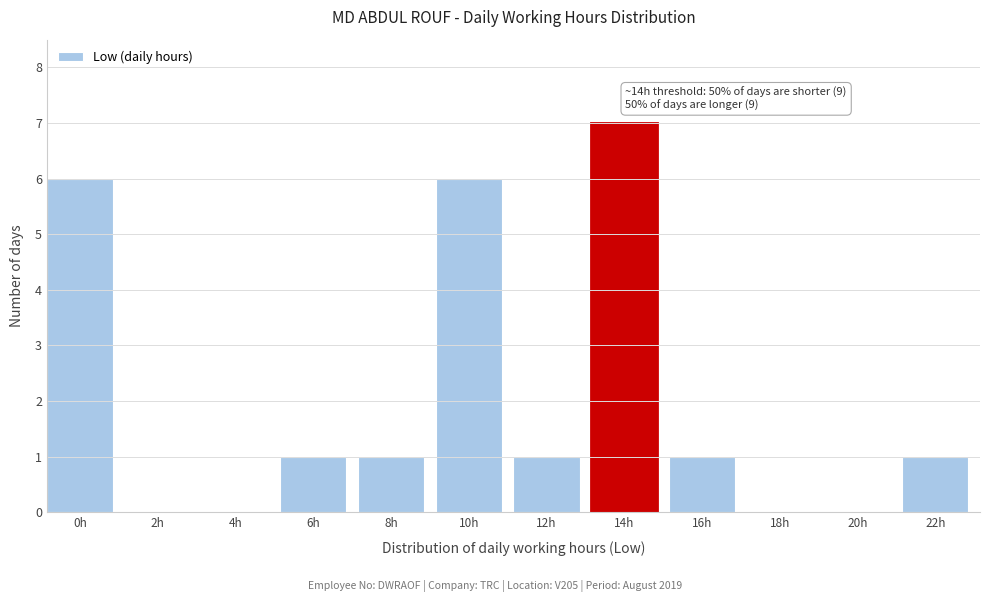

Reading left to right, what are all the values shown in this chart?

0h=6	2h=0	4h=0	6h=1	8h=1	10h=6	12h=1	14h=7	16h=1	18h=0	20h=0	22h=1